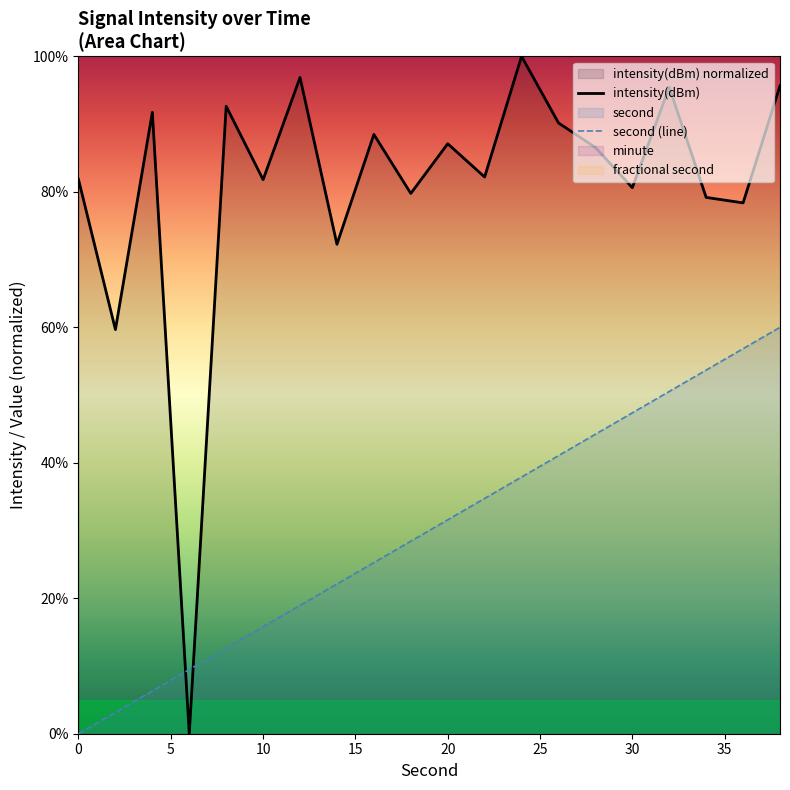

Reading left to right, extract all data points from this chart.

intensity(dBm): 81.8	59.7	91.7	0.0	92.6	81.8	96.9	72.3	88.5	79.8	87.1	82.2	100.0	90.2	86.5	80.6	95.4	79.2	78.4	95.7
second (line): 0.0	3.2	6.3	9.5	12.6	15.8	18.9	22.1	25.3	28.4	31.6	34.7	37.9	41.1	44.2	47.4	50.5	53.7	56.8	60.0